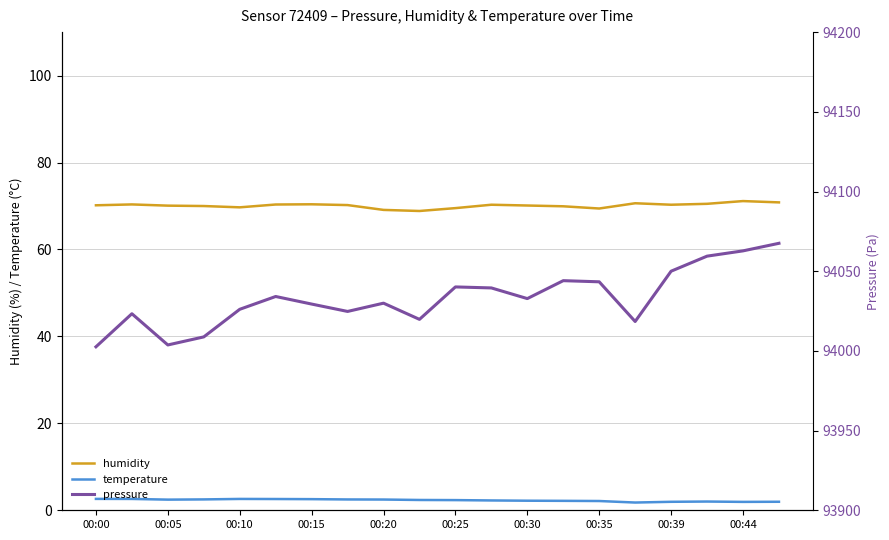

Does the chart display data point markers on the line(s)?

No